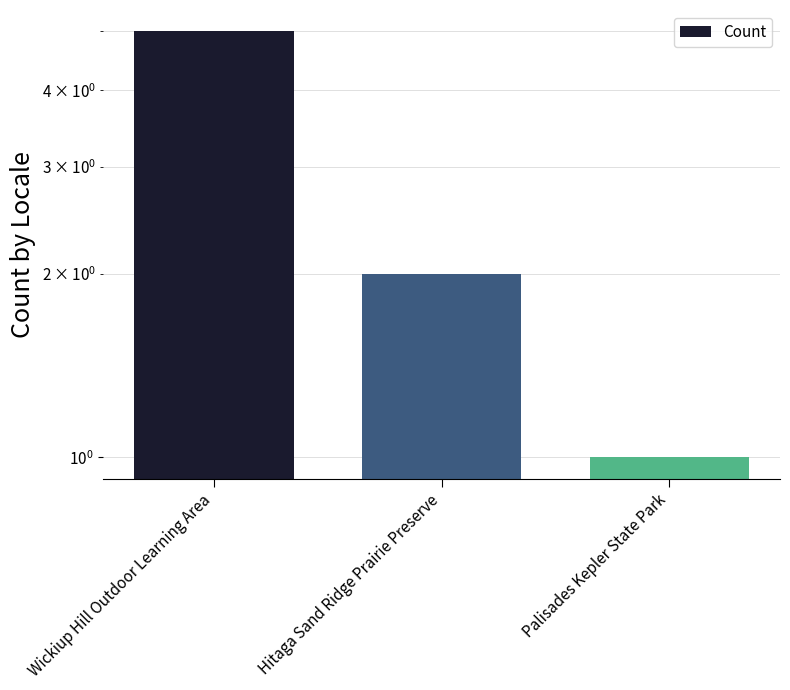

The value at Palisades Kepler State Park is 1. True or false?

True